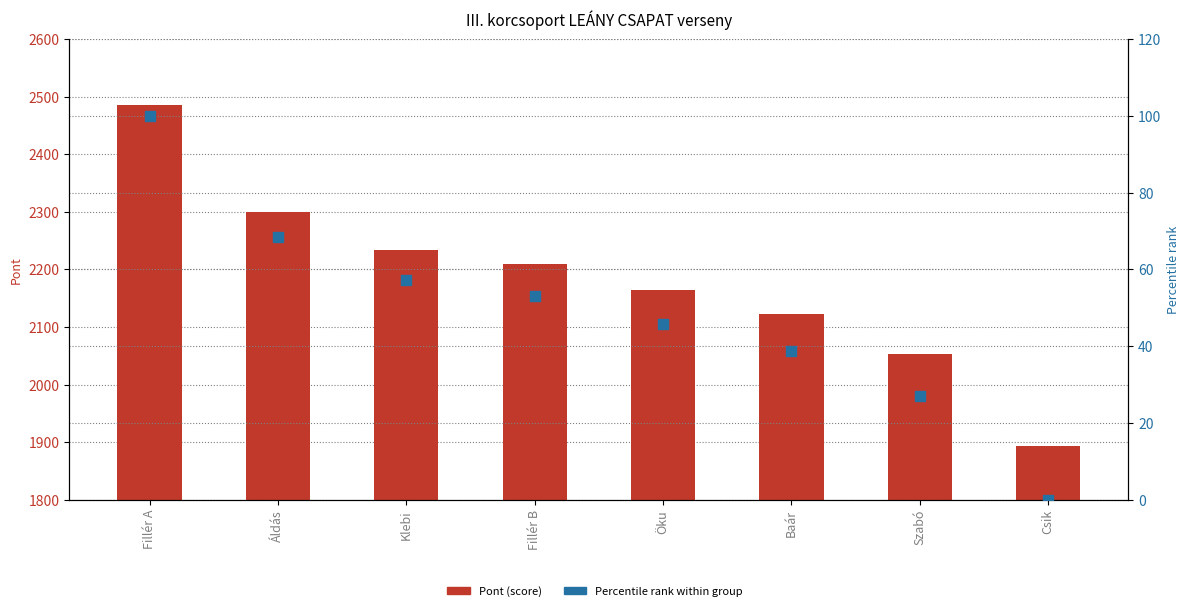

At how many categories does at least one series exceed 1625?

8